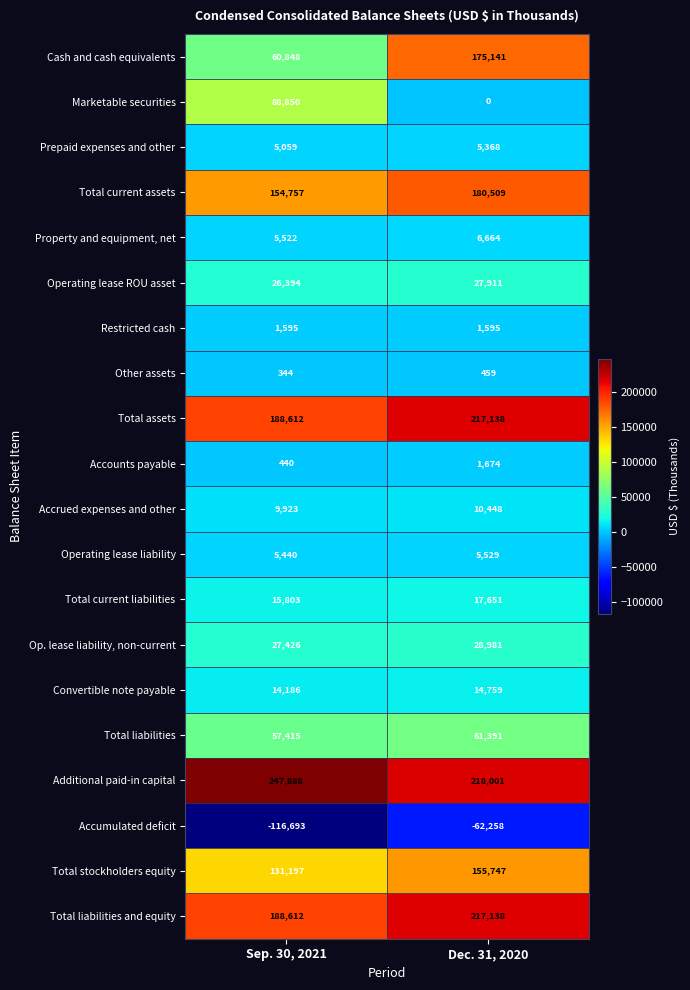

Where is Accumulated deficit nearest to the value -89475?

Dec. 31, 2020